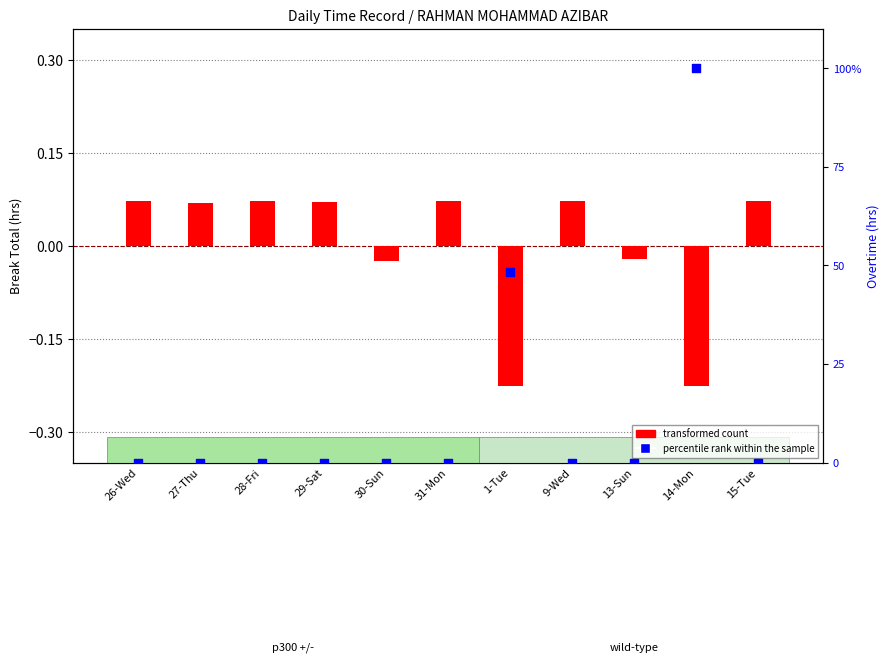

Which series has the largest total across all categories?

percentile rank within the sample